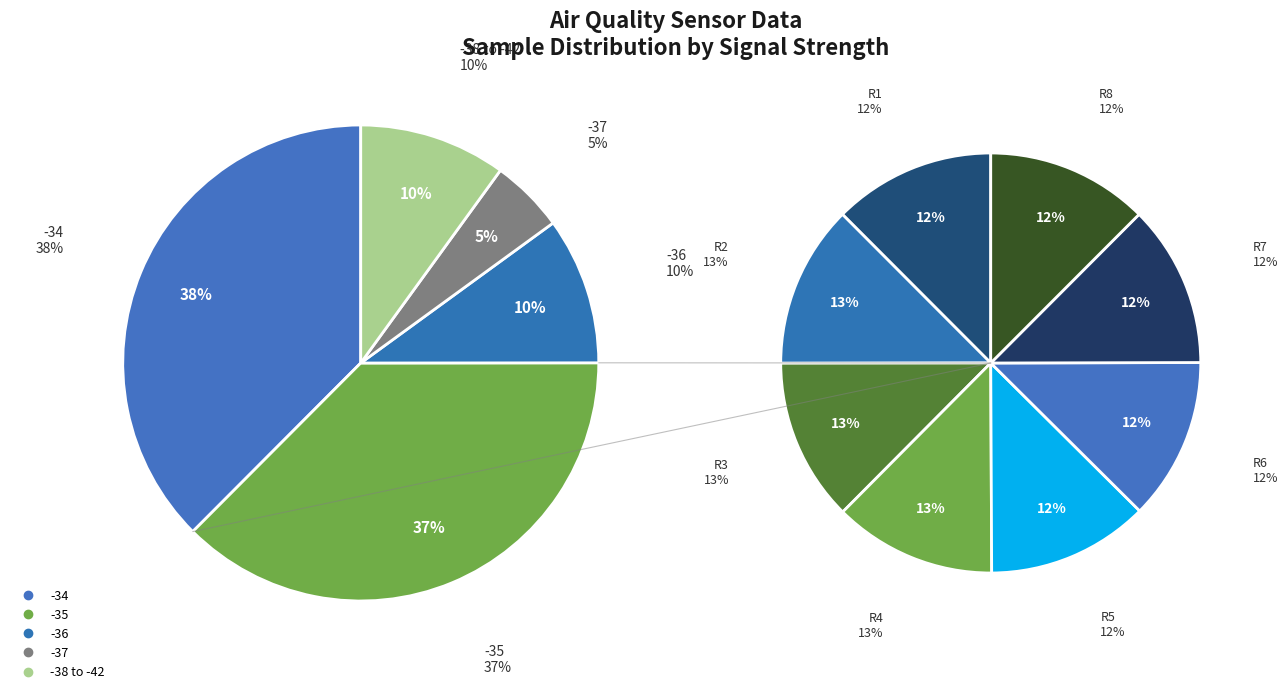

Which category has the biggest portion of the pie?

-34